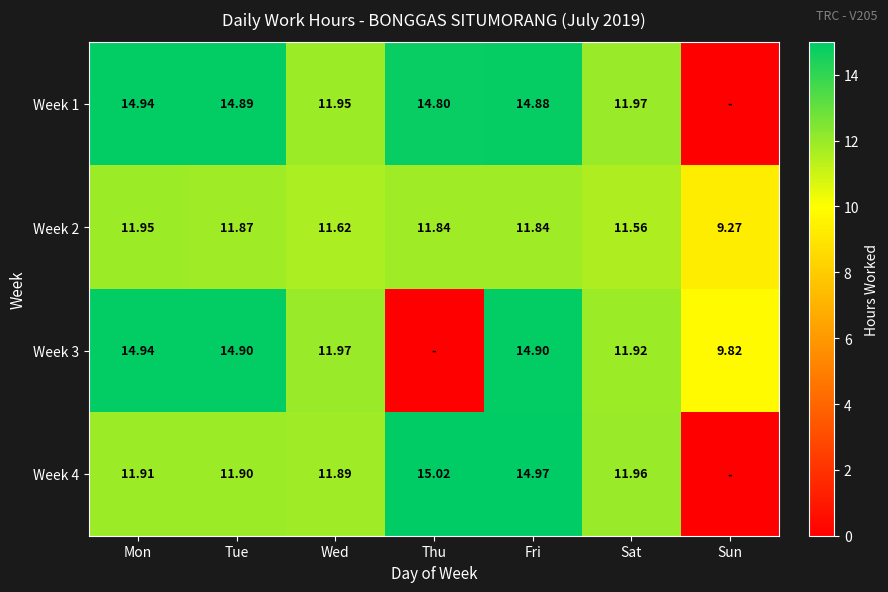

Where is Week 2 nearest to the value 10?

Sun